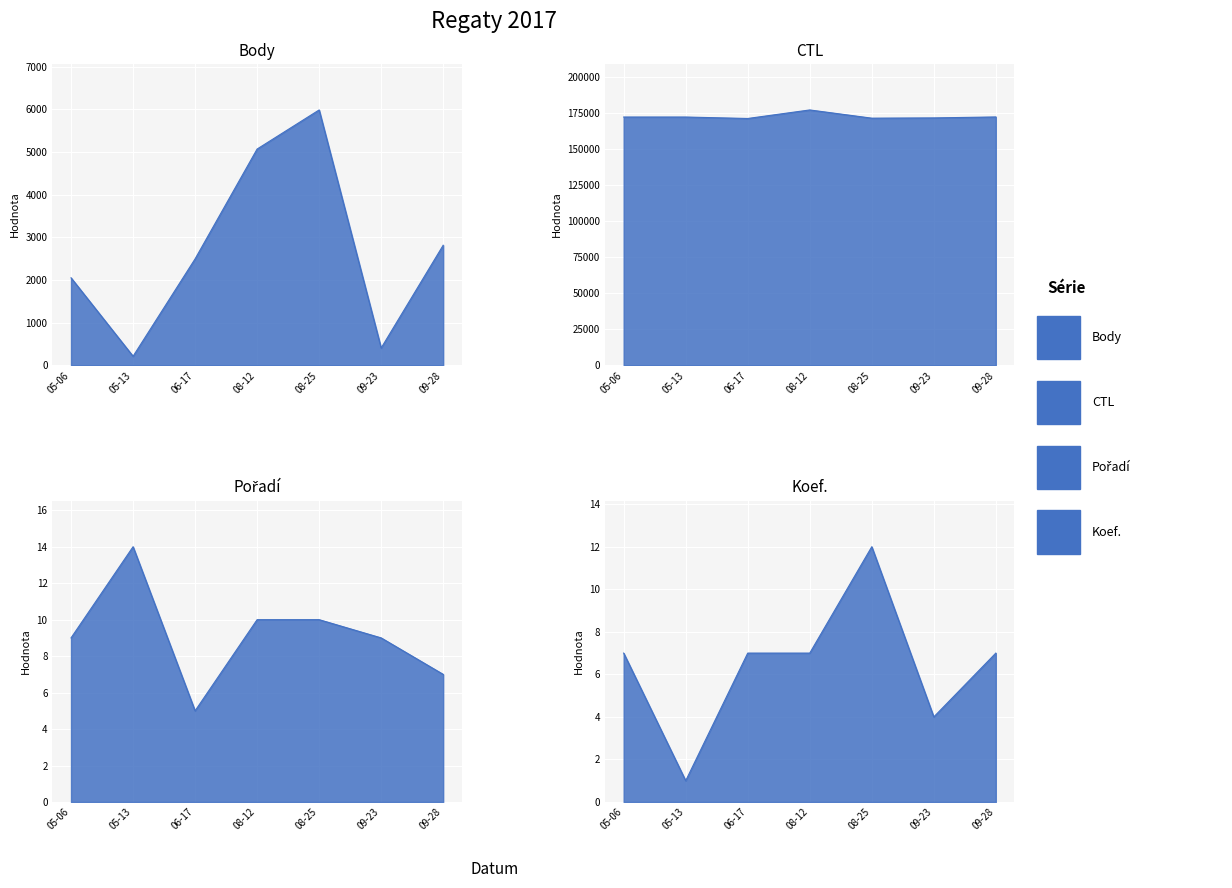

Which series has the largest total across all categories?

CTL